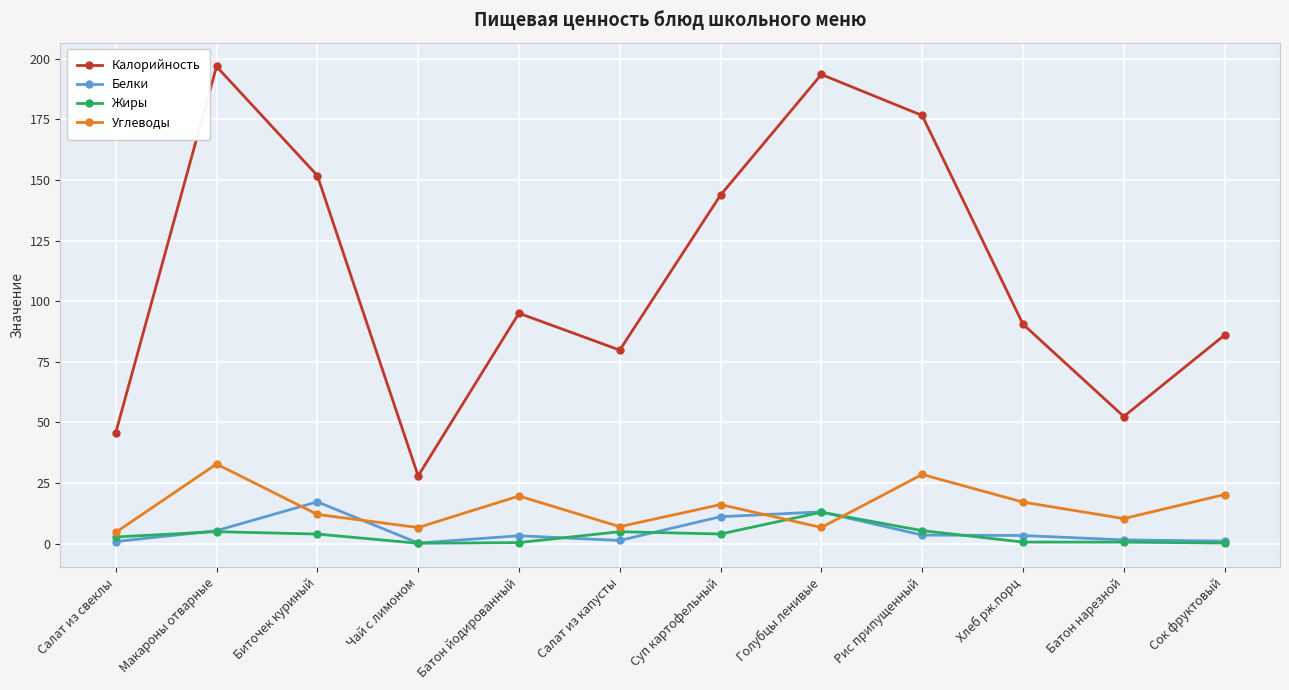

At which label is Калорийность closest to 112?

Батон йодированный